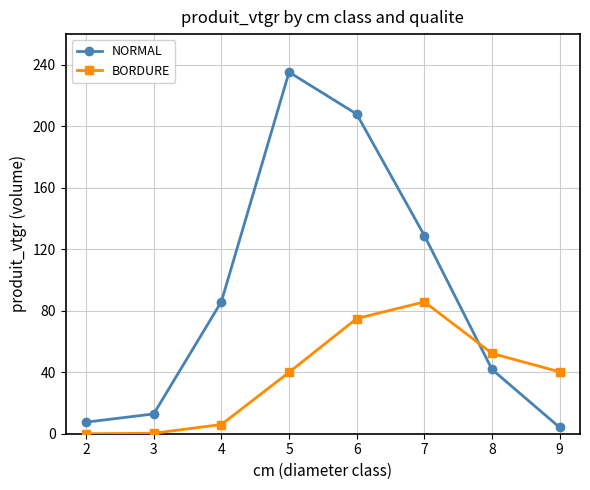

At which label does BORDURE reach its peak?

7